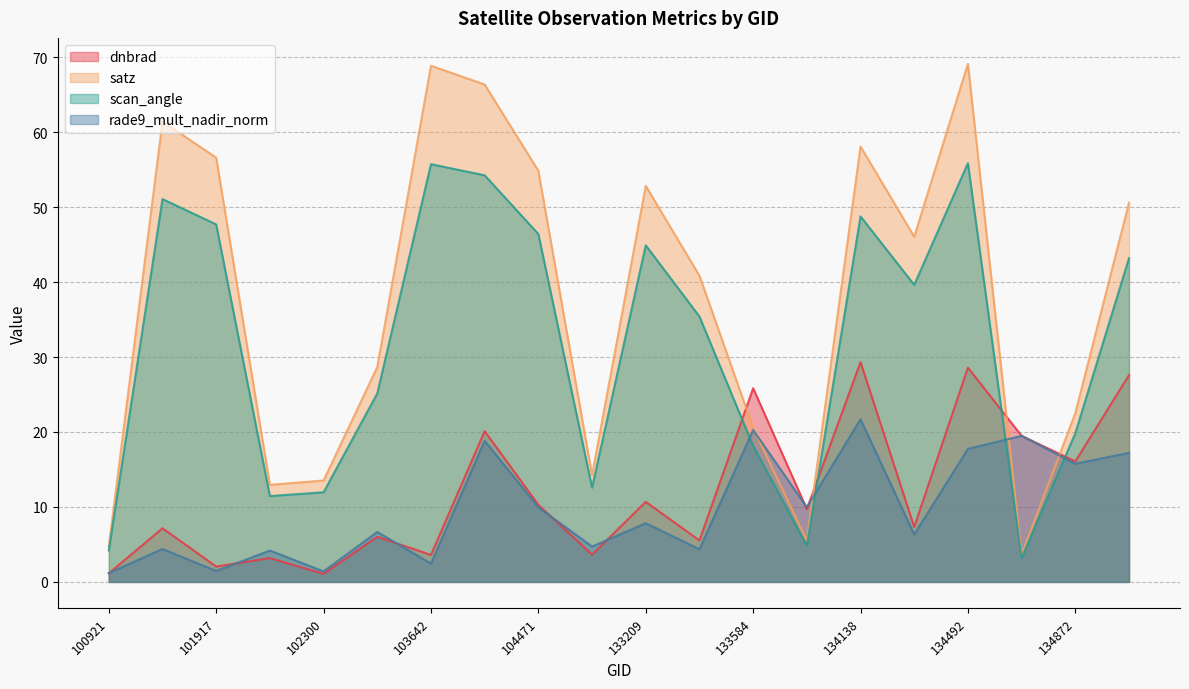

What is the difference between the second highest and second lowest values in the scan_angle series?

51.5